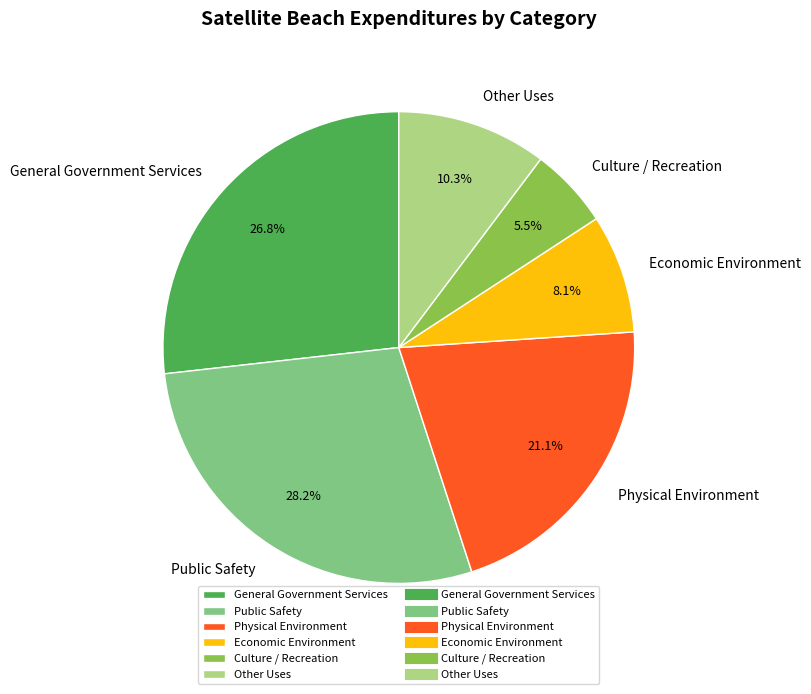

How many slices are in this pie chart?

6